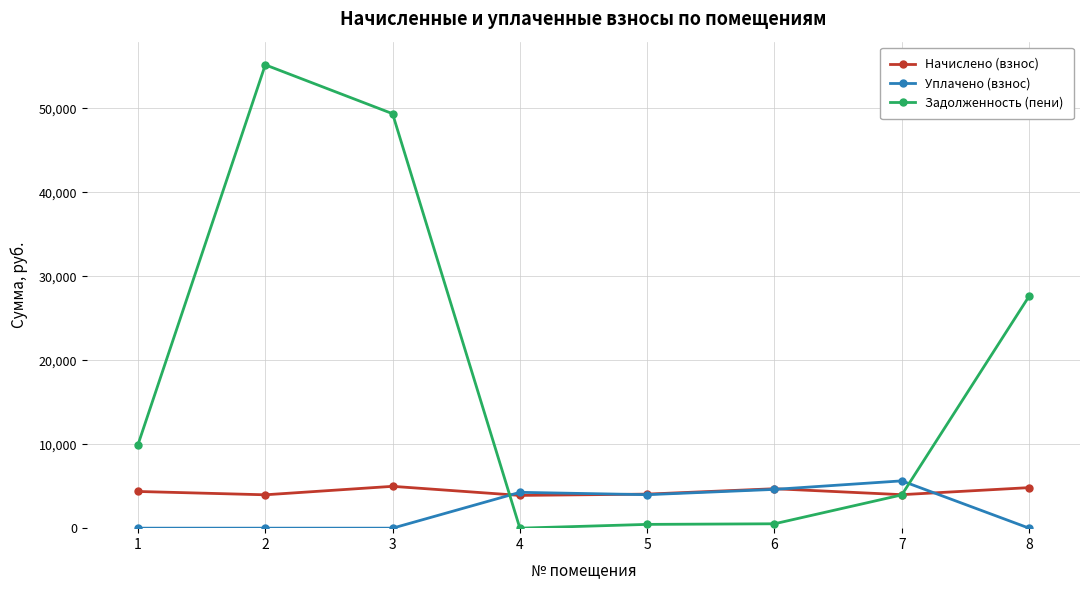

After their last crossing, which series has the higher values: Задолженность (пени) or Уплачено (взнос)?

Задолженность (пени)